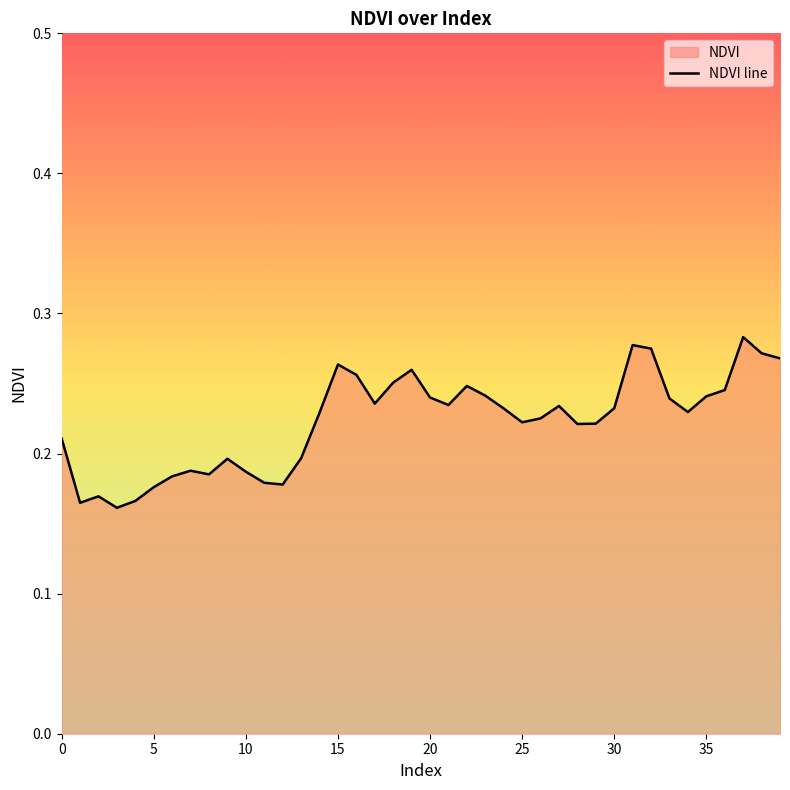

Does the chart display data point markers on the line(s)?

No